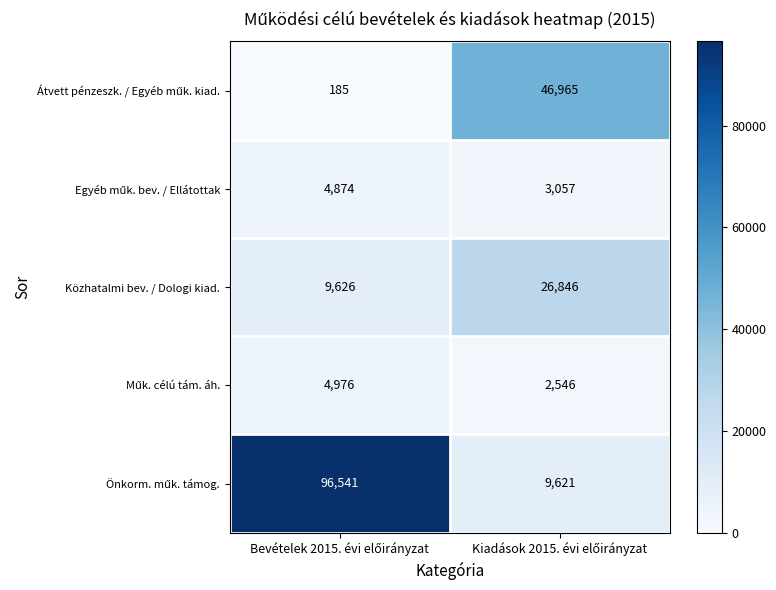

What is the average value of the Közhatalmi bev. / Dologi kiad. series?

18236